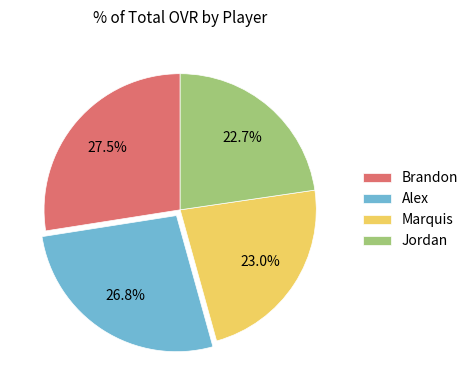

Is there a majority slice in this chart?

No